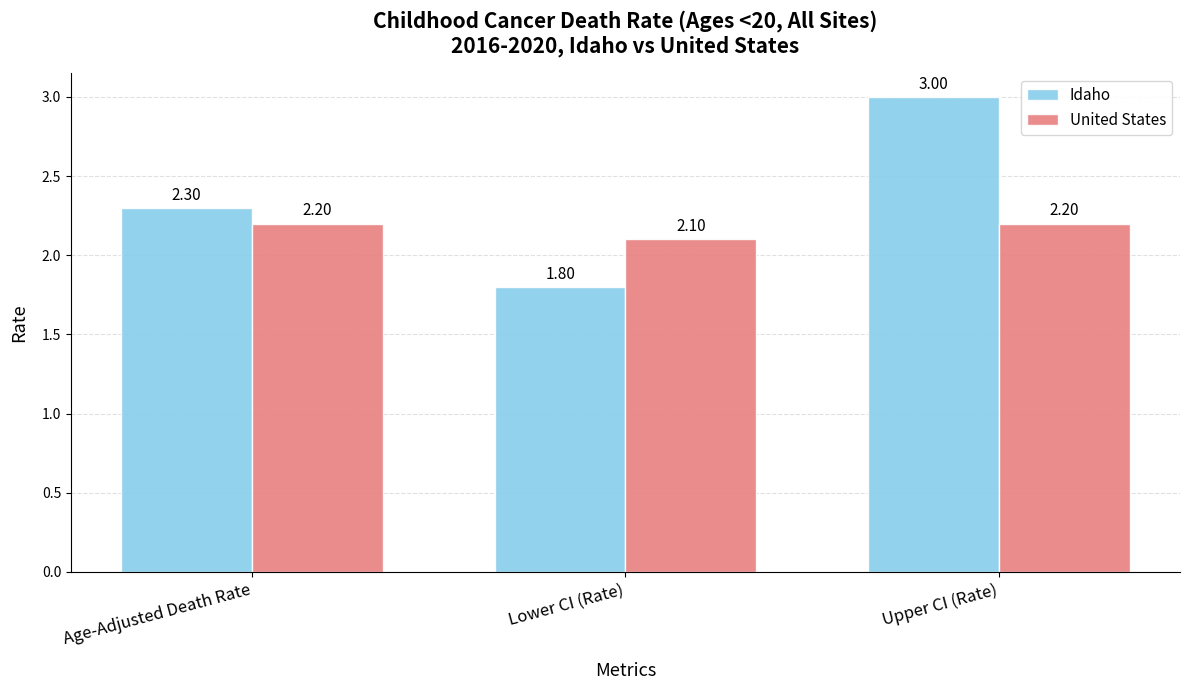

What is the spread (max minus min) of values at Lower CI (Rate)?

0.3